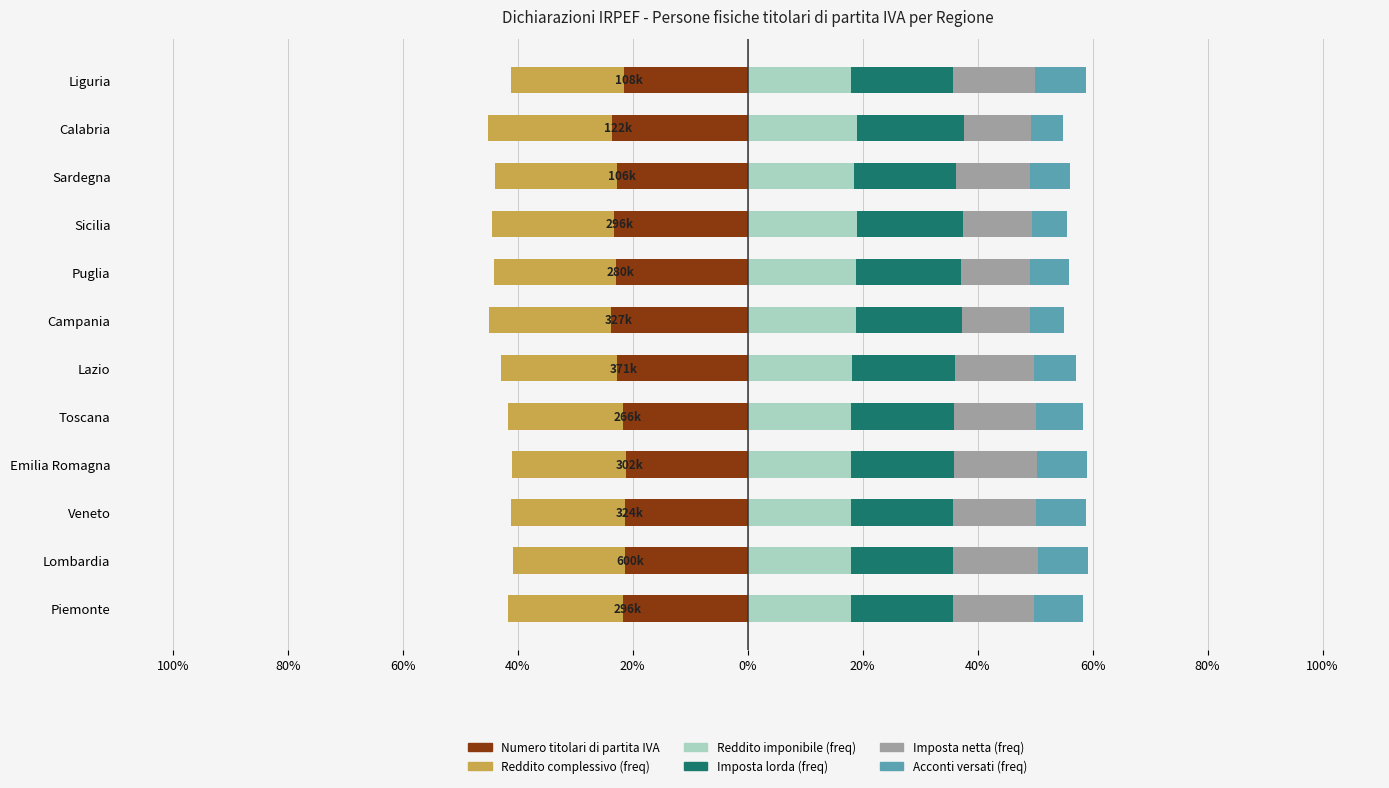

How many data points in Acconti versati (freq) are less than 8?

6